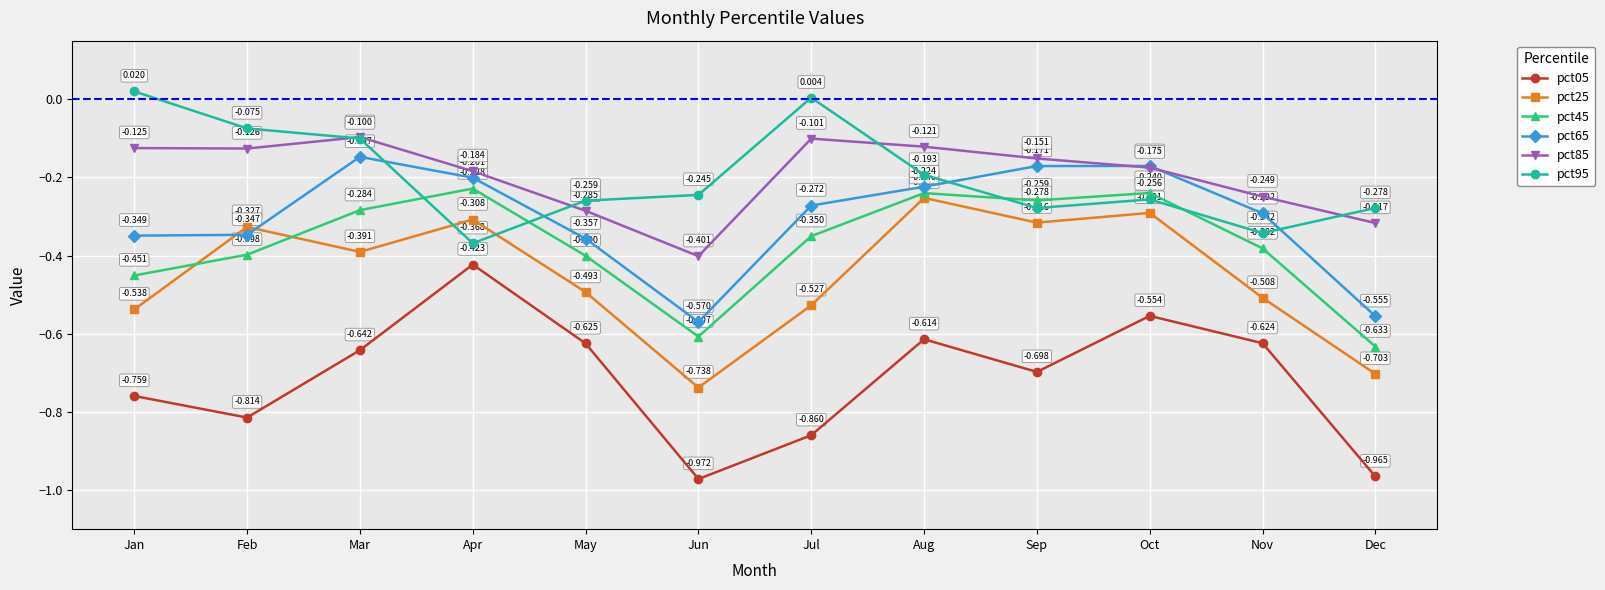

Is the value of pct05 at Apr greater than the value of pct25 at Apr?

No